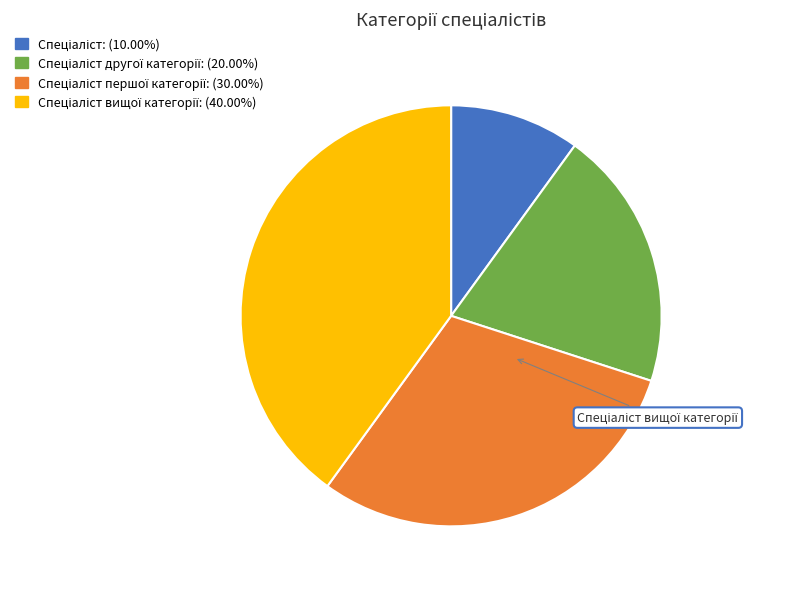

Count the number of slices in the pie.

4